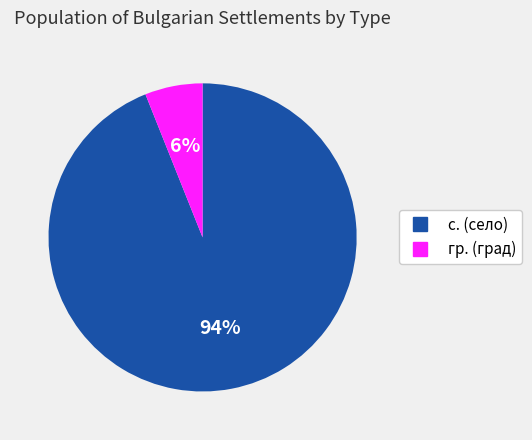

How many segments does this pie chart have?

2